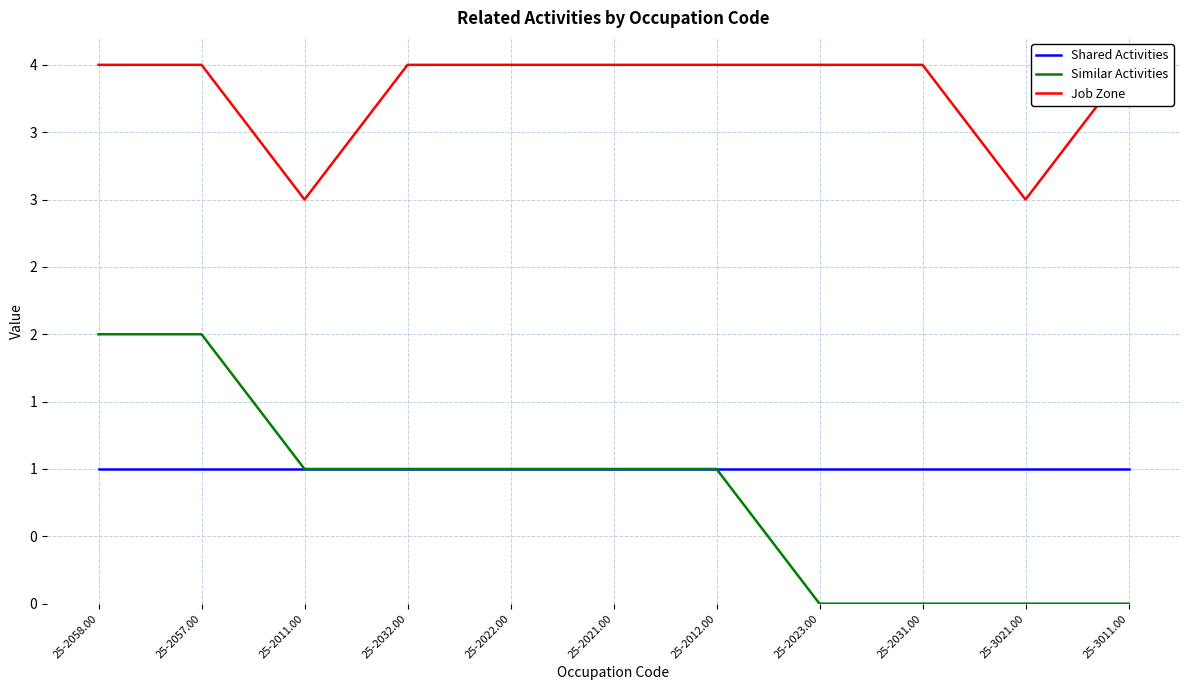

What is the value of the Job Zone point at the 2nd from the left?

4